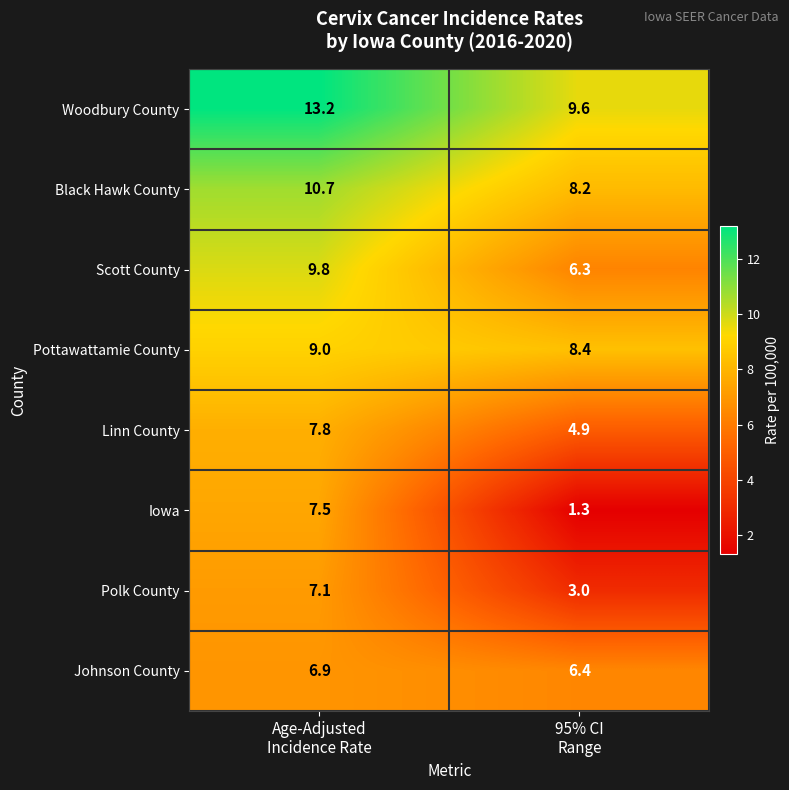

At which category does the chart reach its minimum across all series?

95% CI
Range